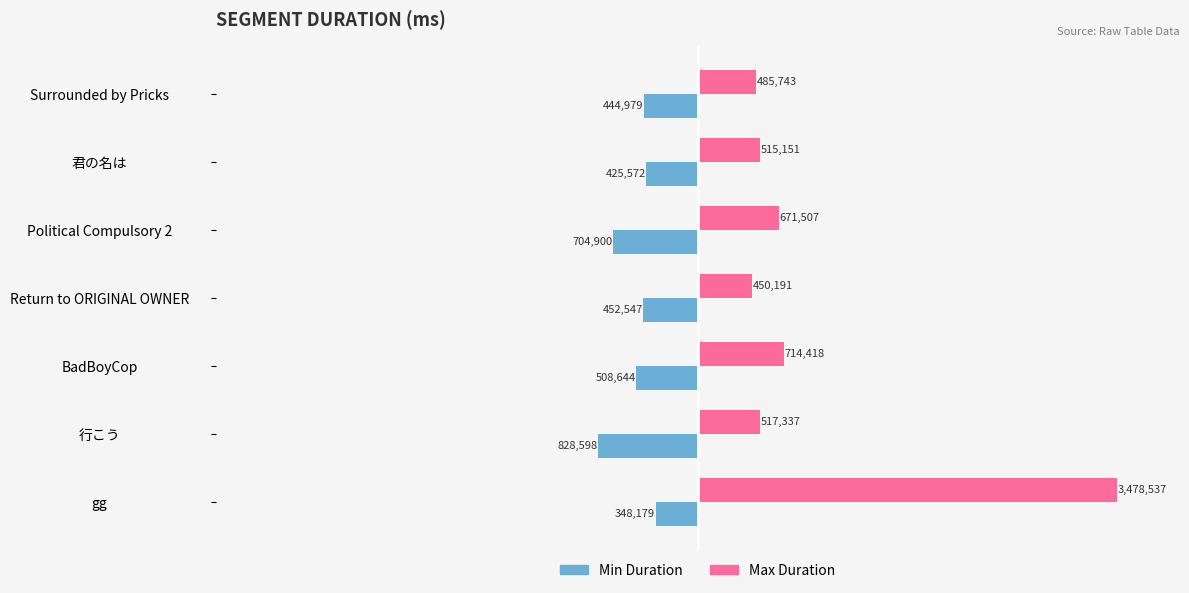

What are all the series names shown in the legend?

Min Duration, Max Duration